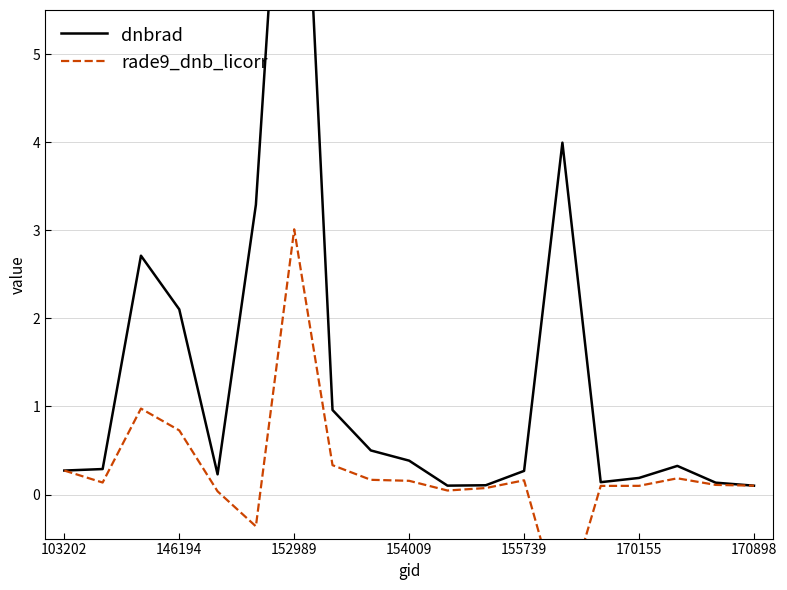

In dnbrad, how many points are higher than both neighbors (excluding endpoints)?

4